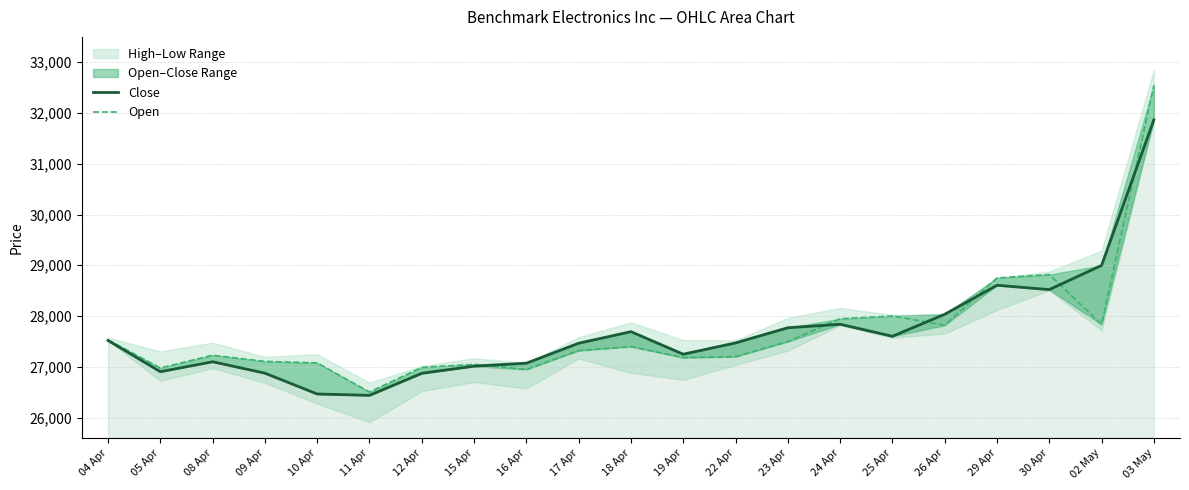

Is it true that Open equals 47484 at 05 Apr?

False